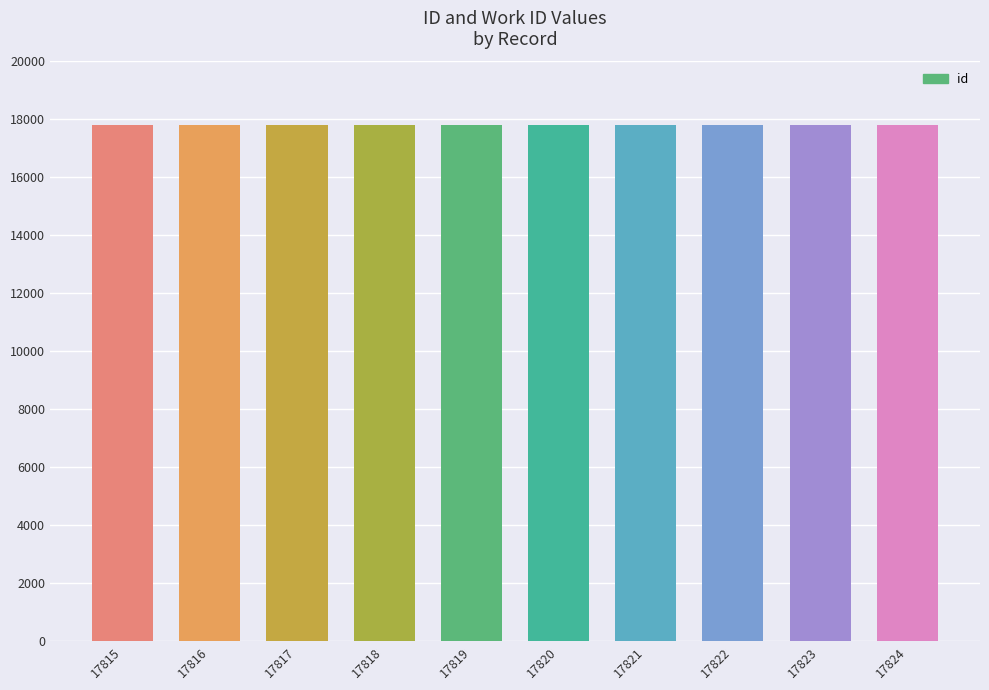

True or false: the data shows 17823 at 17823.

True